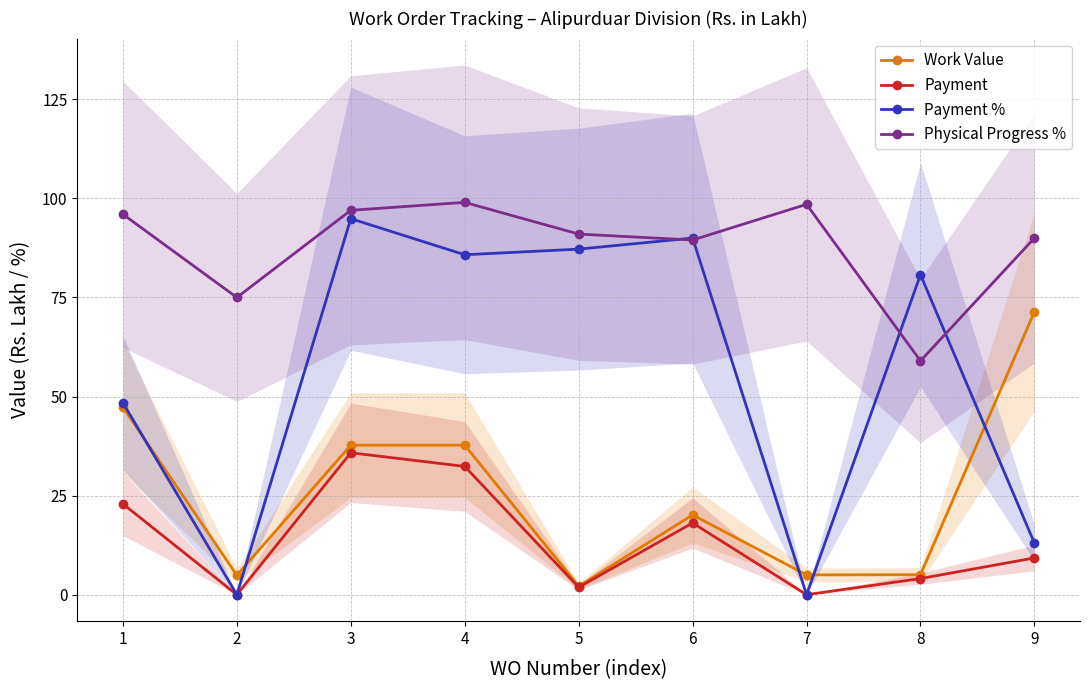

Which series has the widest spread of values?

Payment %